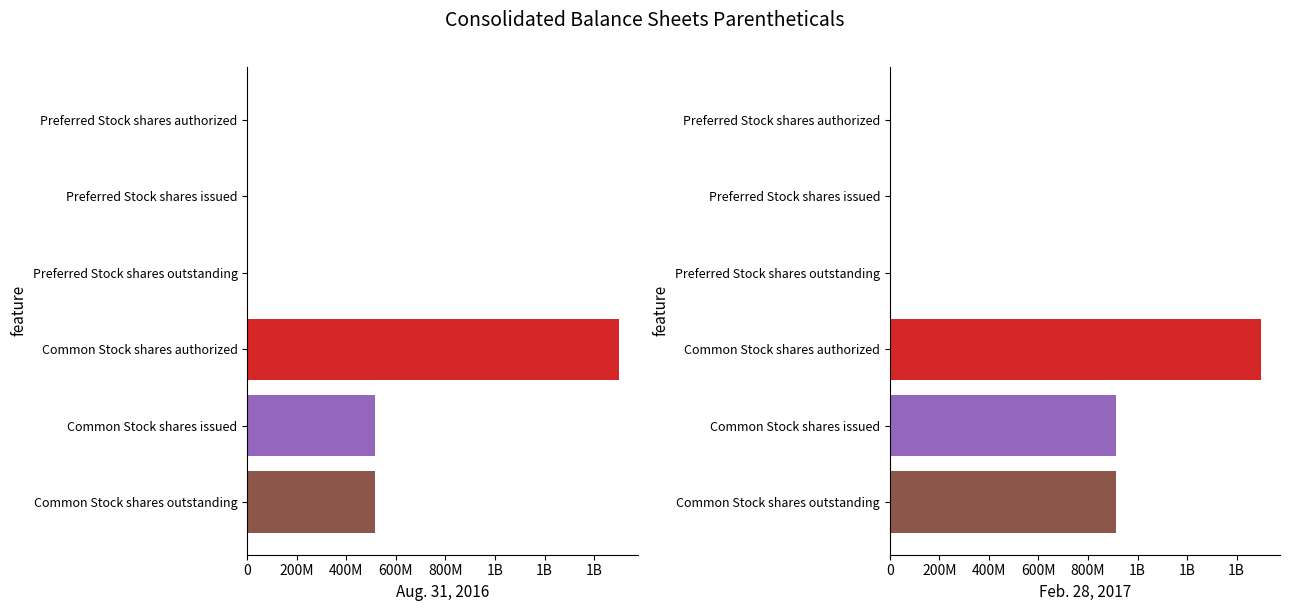

Is the value of Feb. 28, 2017 at Preferred Stock shares outstanding greater than the value of Aug. 31, 2016 at Preferred Stock shares issued?

Yes